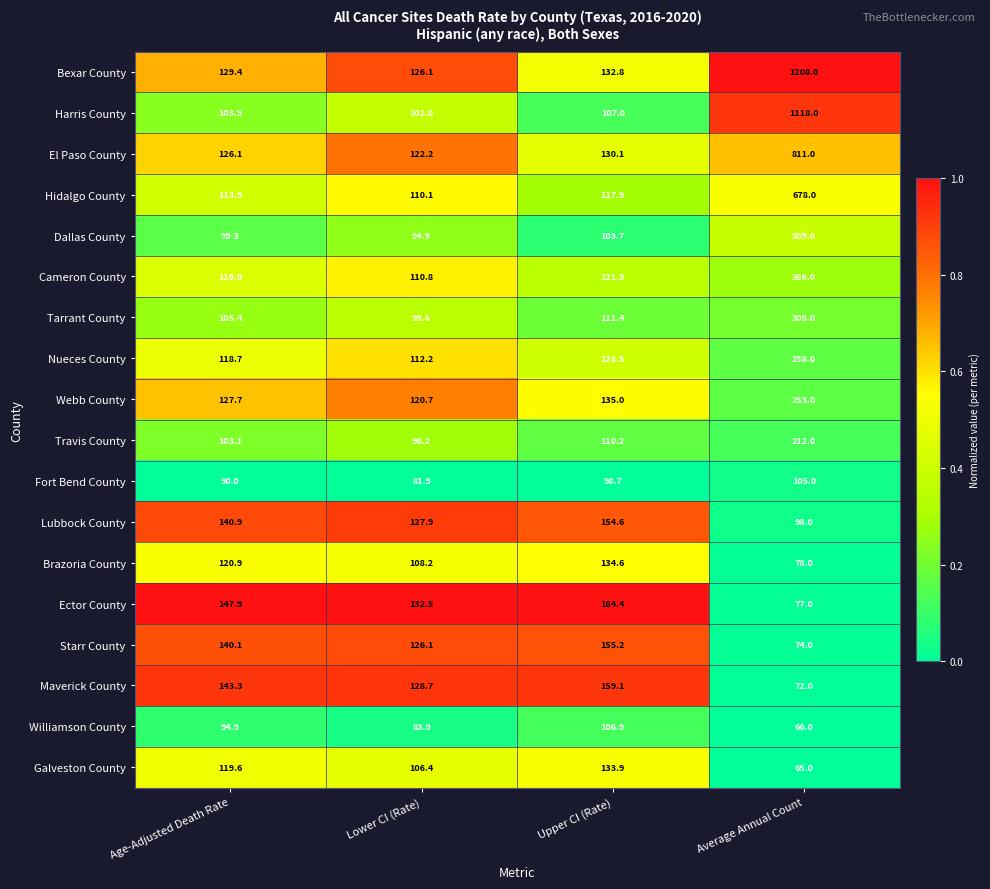

At which category is the sum across all series the highest?

Average Annual Count